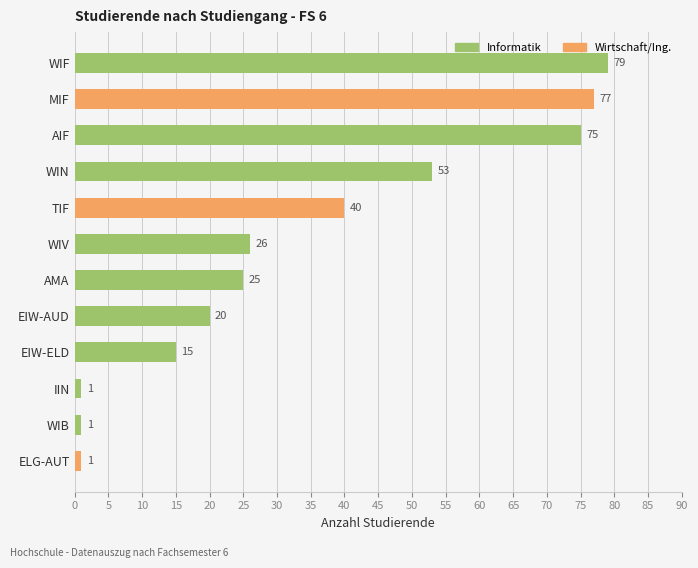

Where is the data nearest to the value 40?

TIF